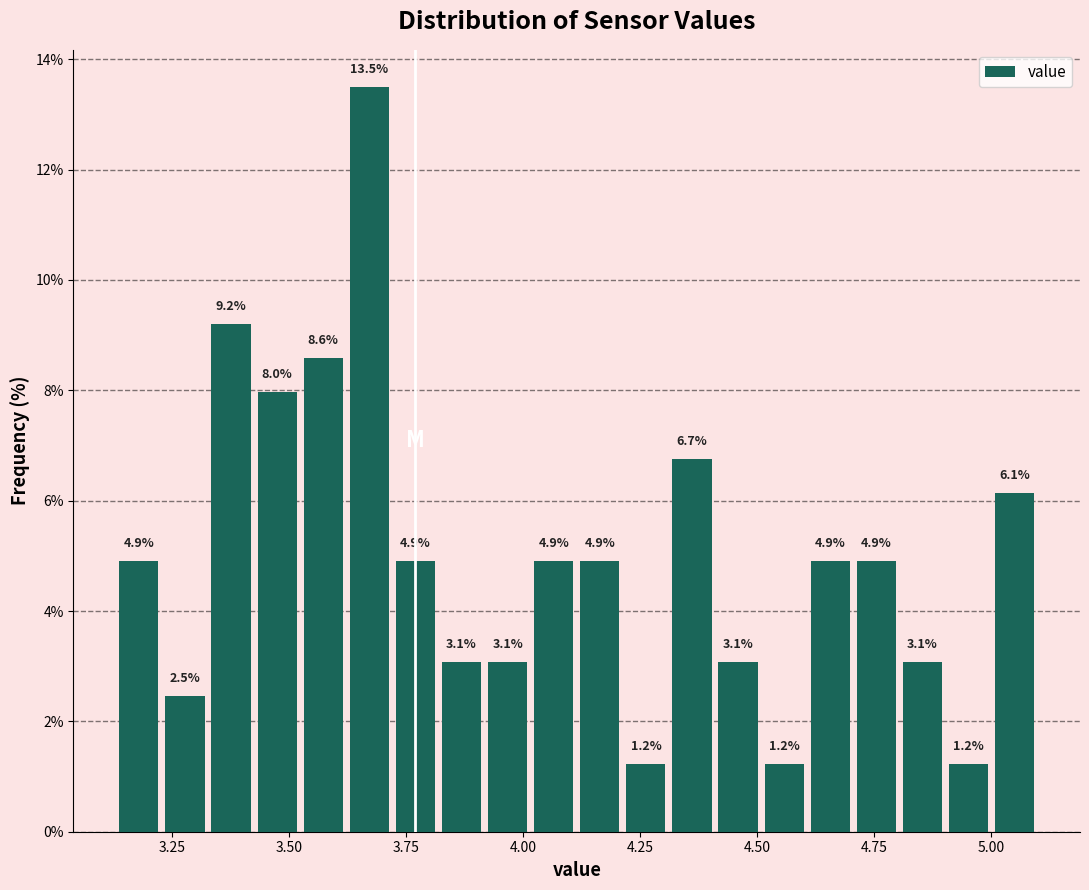

Around what value on the x-axis is the tallest bar? Give the approximate position of its centre, as read against the axis.

3.65